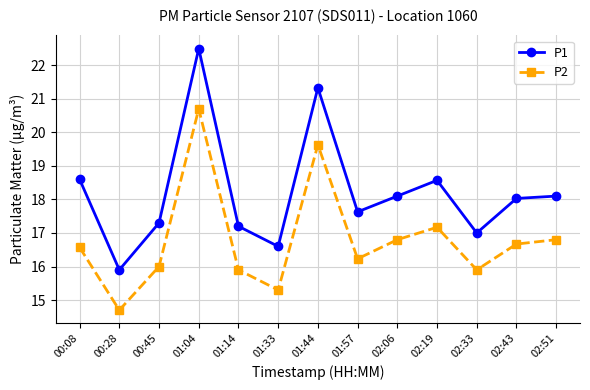

Reading left to right, what are all the values shown in this chart?

P1: 00:08=18.6	00:28=15.9	00:45=17.3	01:04=22.5	01:14=17.2	01:33=16.6	01:44=21.3	01:57=17.6	02:06=18.1	02:19=18.6	02:33=17.0	02:43=18.0	02:51=18.1
P2: 00:08=16.6	00:28=14.7	00:45=16.0	01:04=20.7	01:14=15.9	01:33=15.3	01:44=19.6	01:57=16.2	02:06=16.8	02:19=17.2	02:33=15.9	02:43=16.7	02:51=16.8